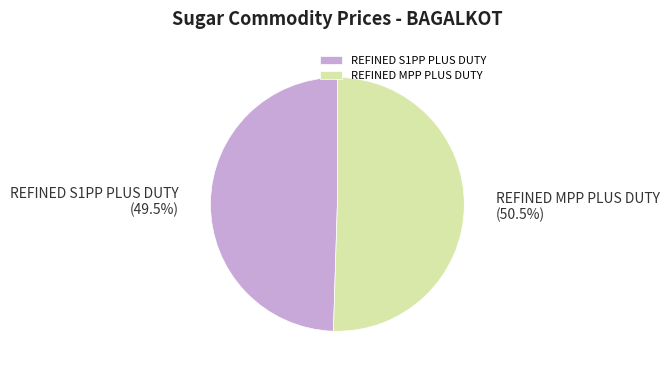

Approximately how many times larger is the value at REFINED MPP PLUS DUTY compared to REFINED S1PP PLUS DUTY?

1.0